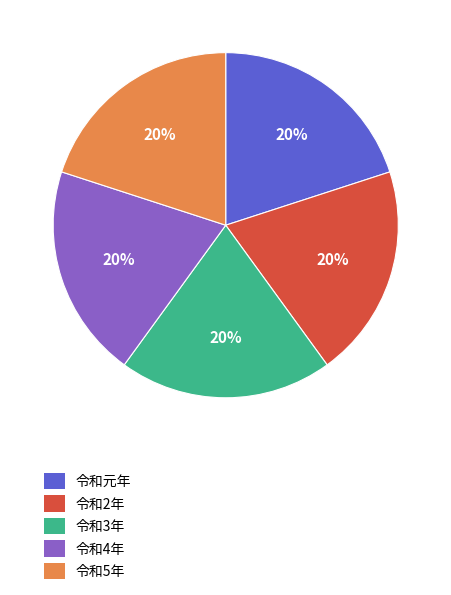

To the nearest percent, what percentage of the pie is 令和2年?

20%